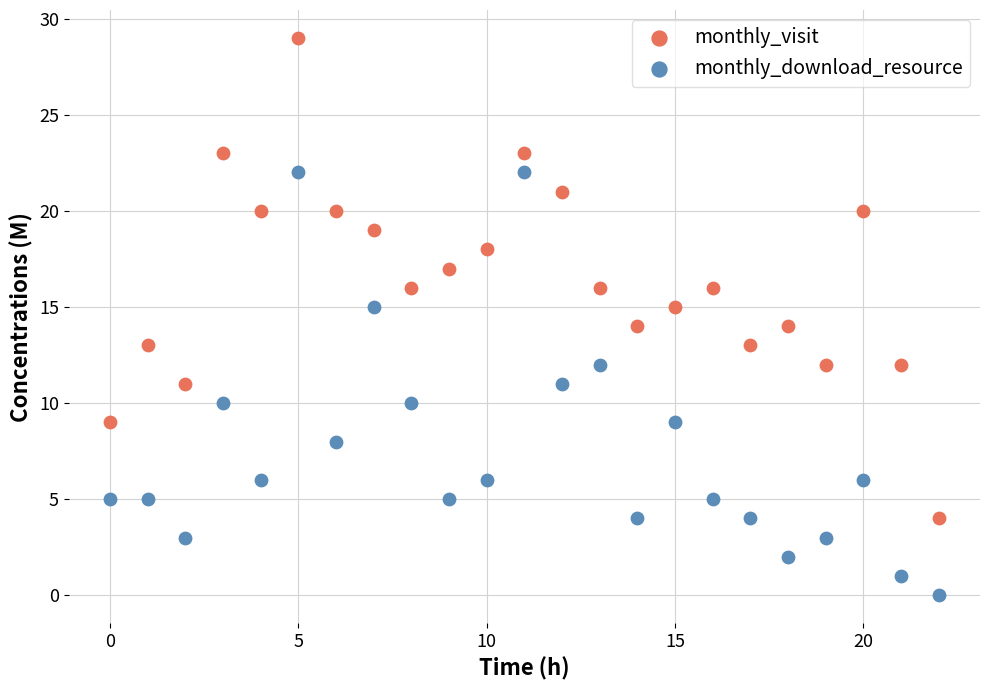

Which series reaches the minimum Y coordinate?

monthly_download_resource